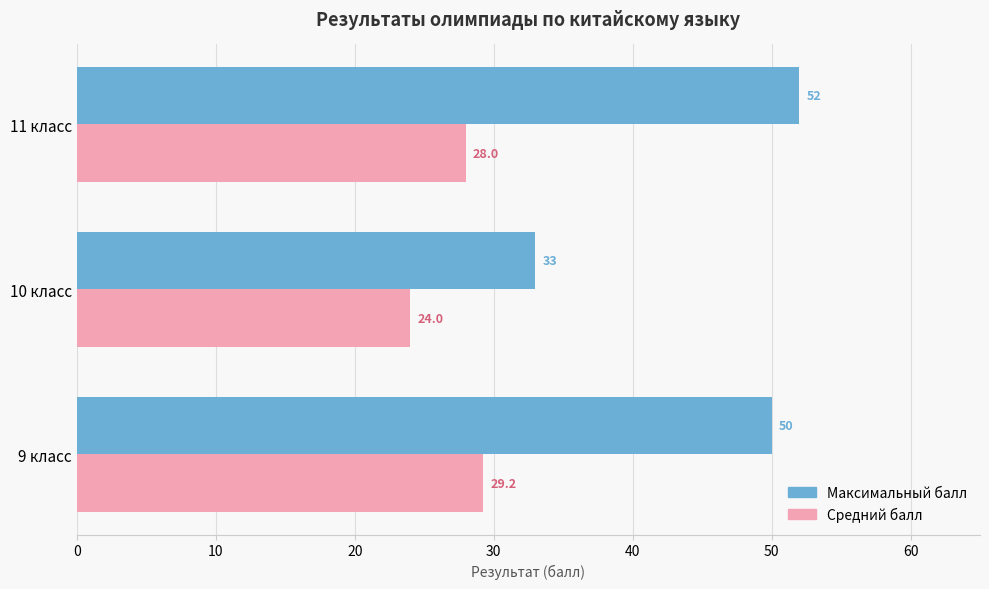

True or false: Средний балл has a value of 13.9 at 11 класс.

False